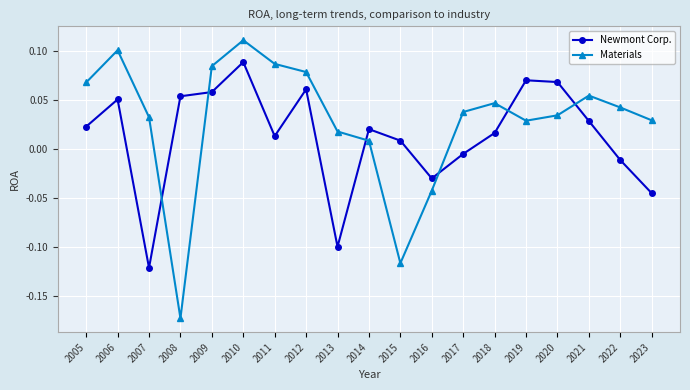

At which label does Materials reach its peak?

2010